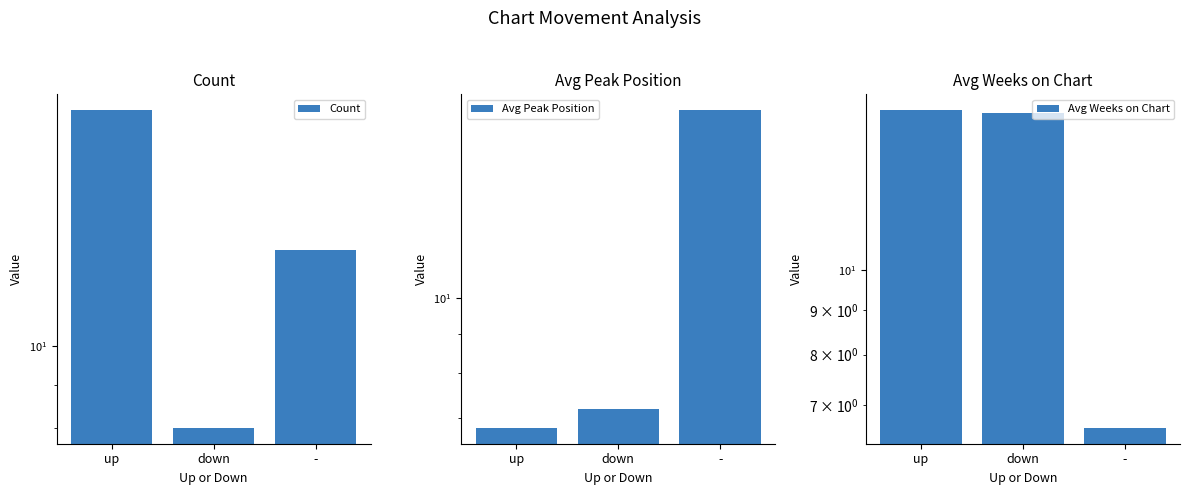

What value does the Avg Peak Position series have at down?

7.2